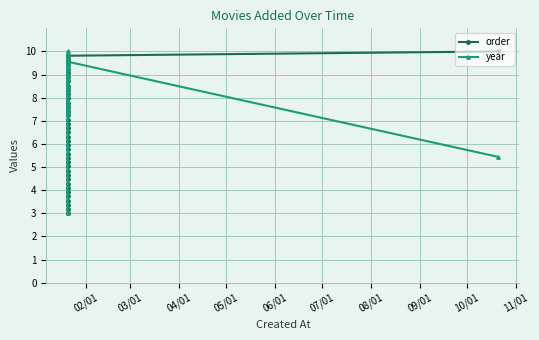

How many categories are shown in the chart?

39